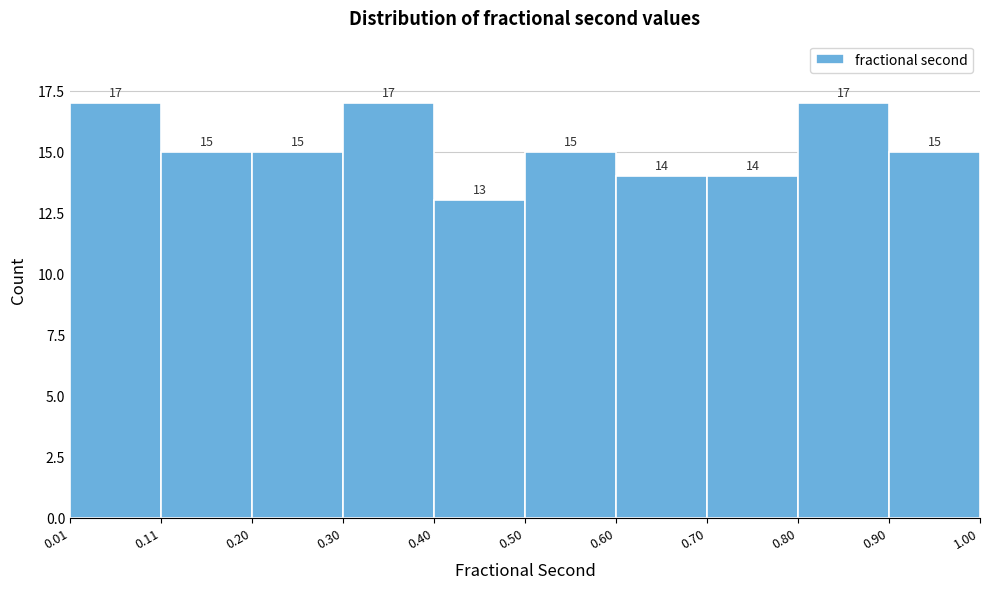

Reading left to right, transcribe this chart: for each bar, give the range it covers on the x-axis and its height.

0.01 to 0.11: 17
0.11 to 0.20: 15
0.20 to 0.30: 15
0.30 to 0.40: 17
0.40 to 0.50: 13
0.50 to 0.60: 15
0.60 to 0.70: 14
0.70 to 0.80: 14
0.80 to 0.90: 17
0.90 to 1.00: 15